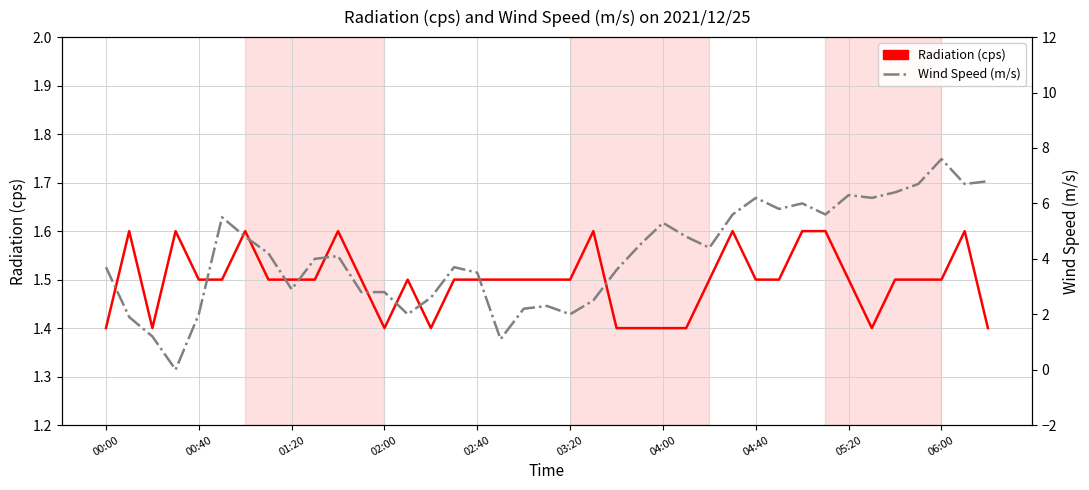

What is the difference between the highest and lowest values at 04:40?

4.7